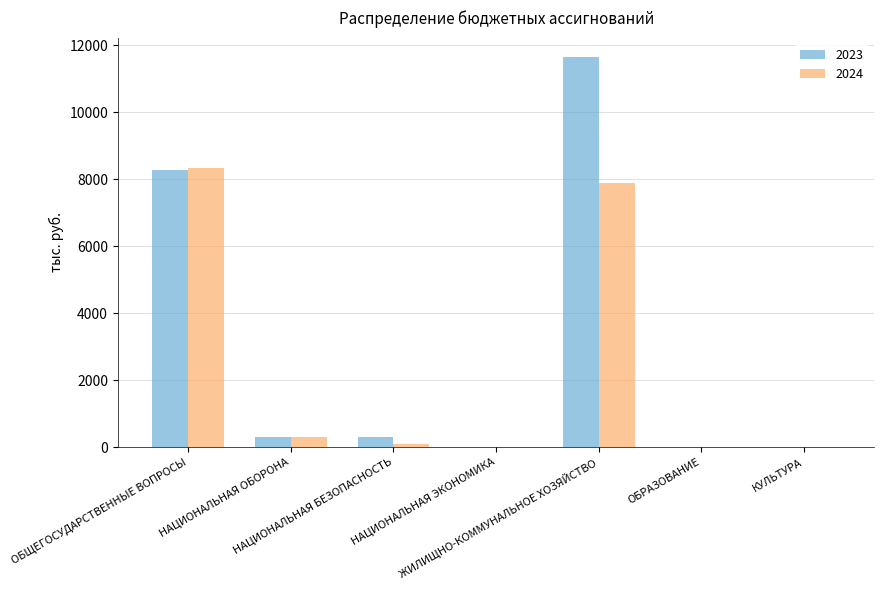

At which label does 2023 first exceed 299?

ОБЩЕГОСУДАРСТВЕННЫЕ ВОПРОСЫ